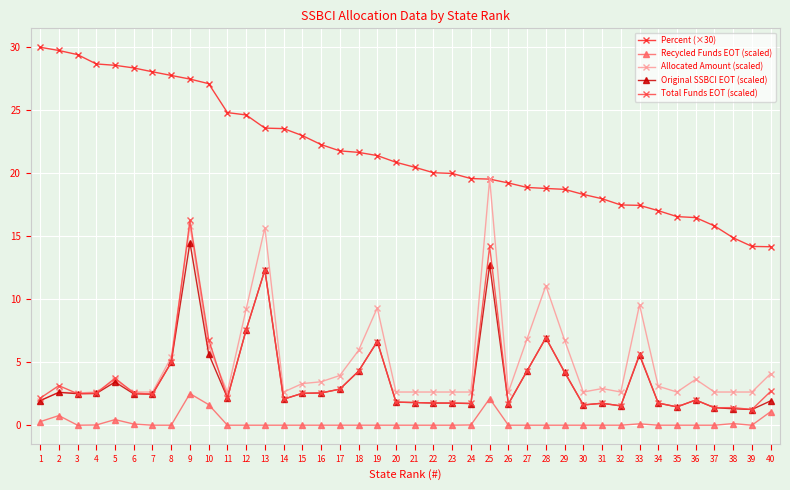

Which series has the largest total across all categories?

Percent (×30)